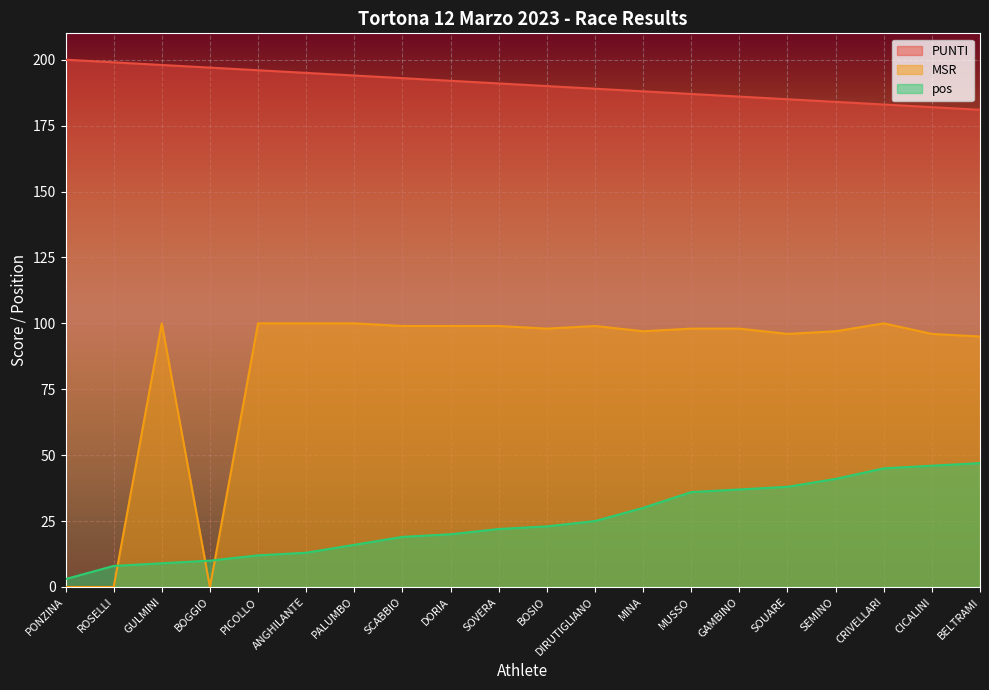

What is the average value of the MSR series?

84